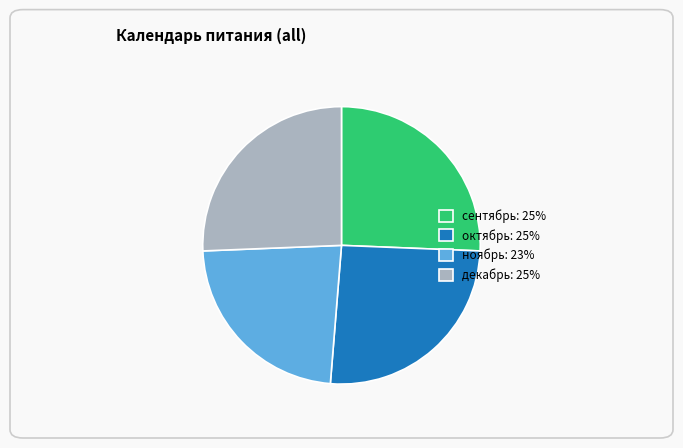

Does ноябрь: 23% represent more than half of the total?

No